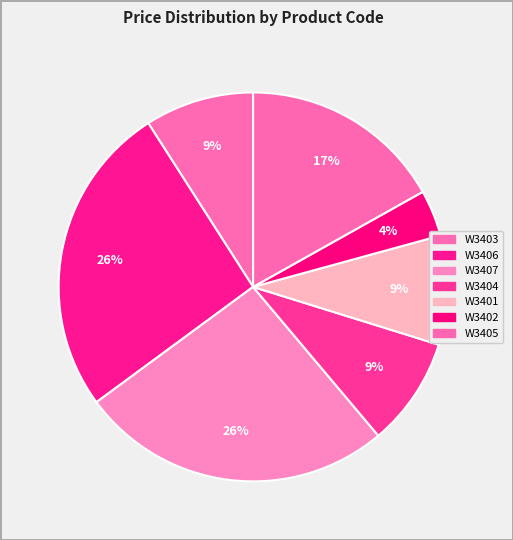

To the nearest percent, what is the combined percentage of W3401 and W3404?

18%